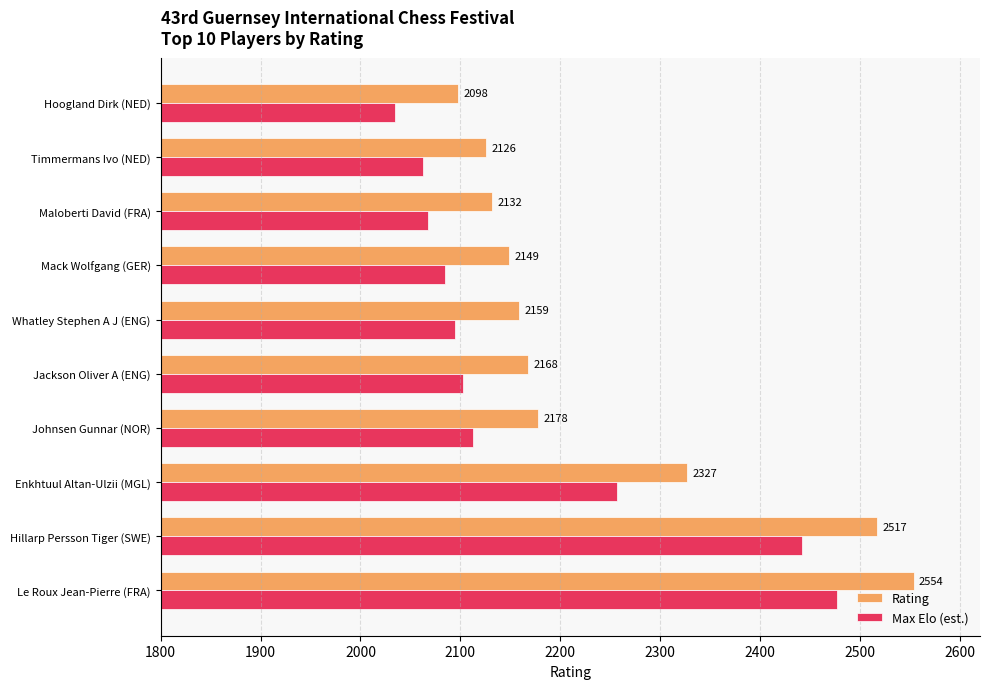

Rank the categories by Max Elo (est.) value from highest to lowest.

Le Roux Jean-Pierre (FRA), Hillarp Persson Tiger (SWE), Enkhtuul Altan-Ulzii (MGL), Johnsen Gunnar (NOR), Jackson Oliver A (ENG), Whatley Stephen A J (ENG), Mack Wolfgang (GER), Maloberti David (FRA), Timmermans Ivo (NED), Hoogland Dirk (NED)